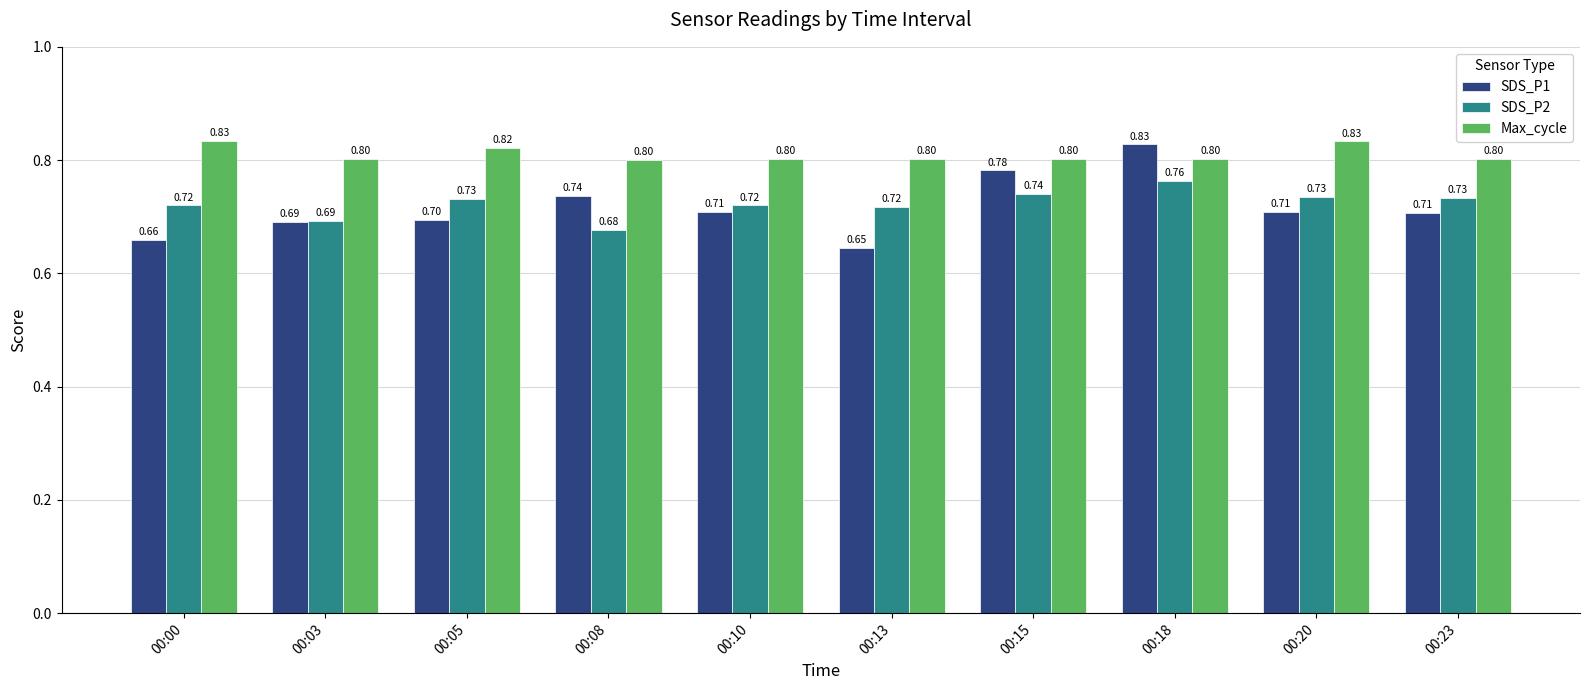

What is the difference between the highest and lowest values at 00:13?

0.2